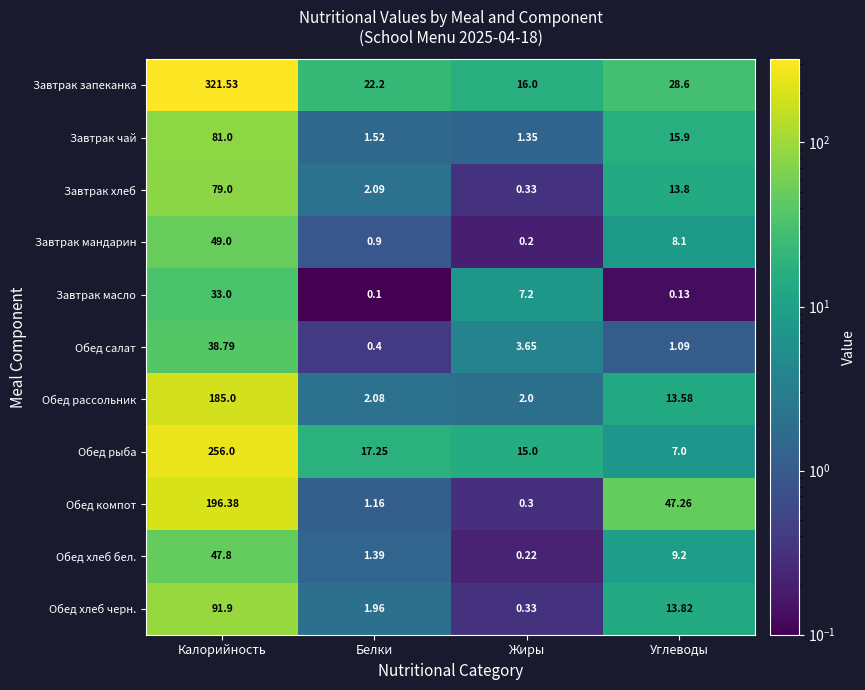

Is the value of Обед хлеб черн. at Калорийность greater than the value of Обед рассольник at Калорийность?

No